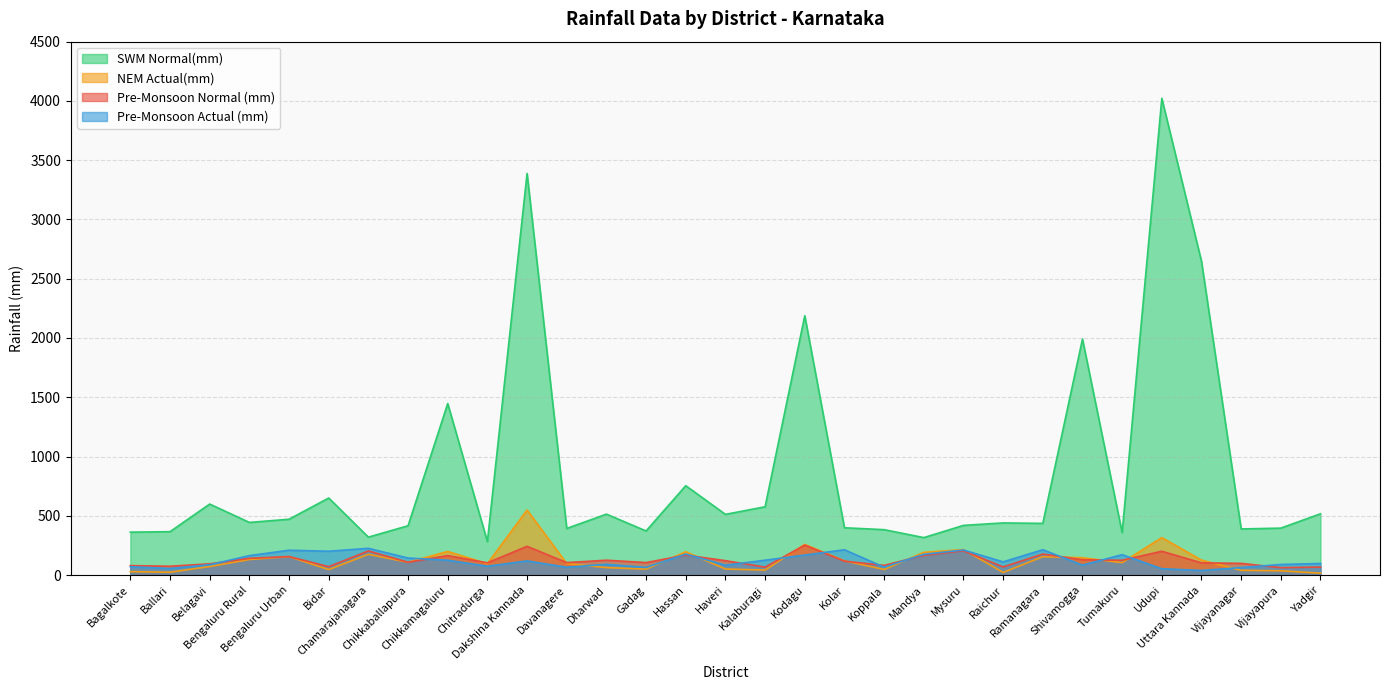

True or false: SWM Normal(mm) and Pre-Monsoon Normal (mm) intersect in this chart.

False